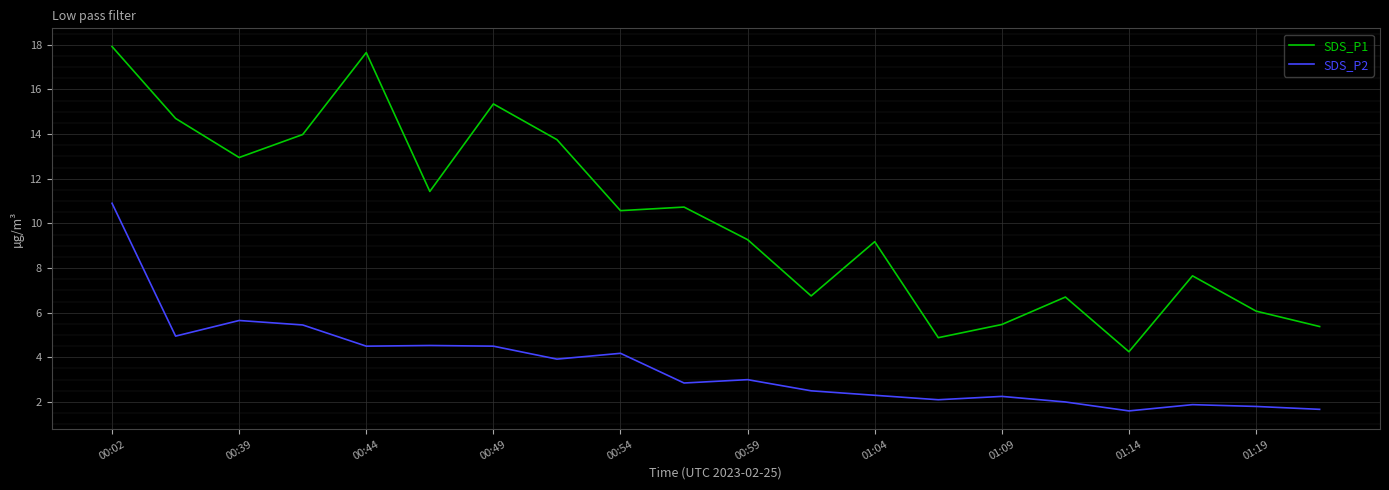

True or false: SDS_P2 and SDS_P1 intersect in this chart.

False